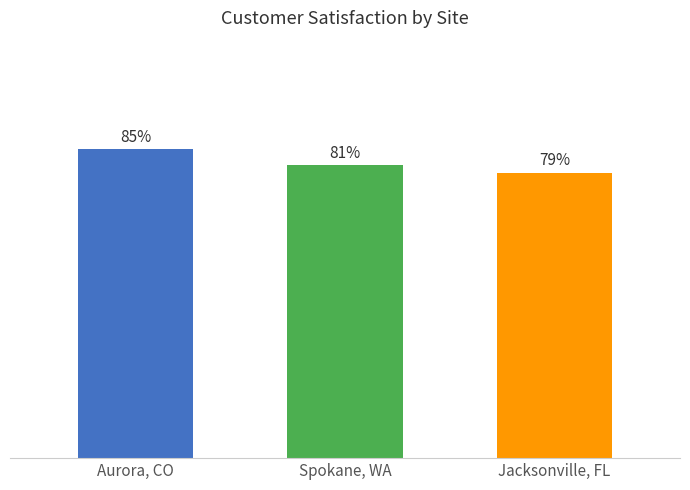

Does the chart contain any negative values?

No